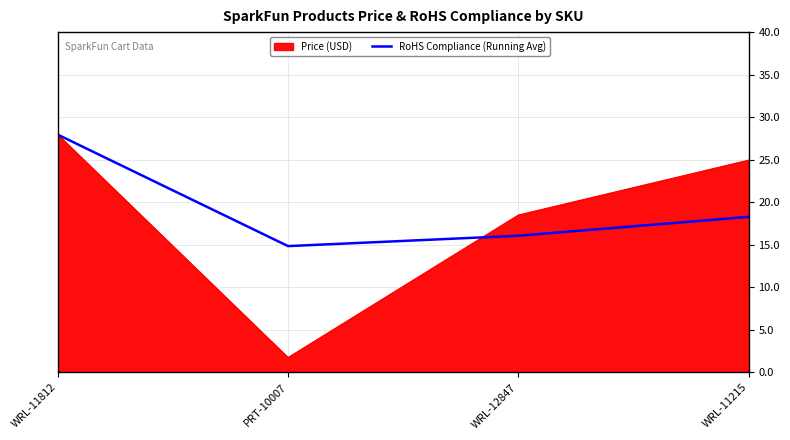

At which category does the chart reach its minimum across all series?

PRT-10007